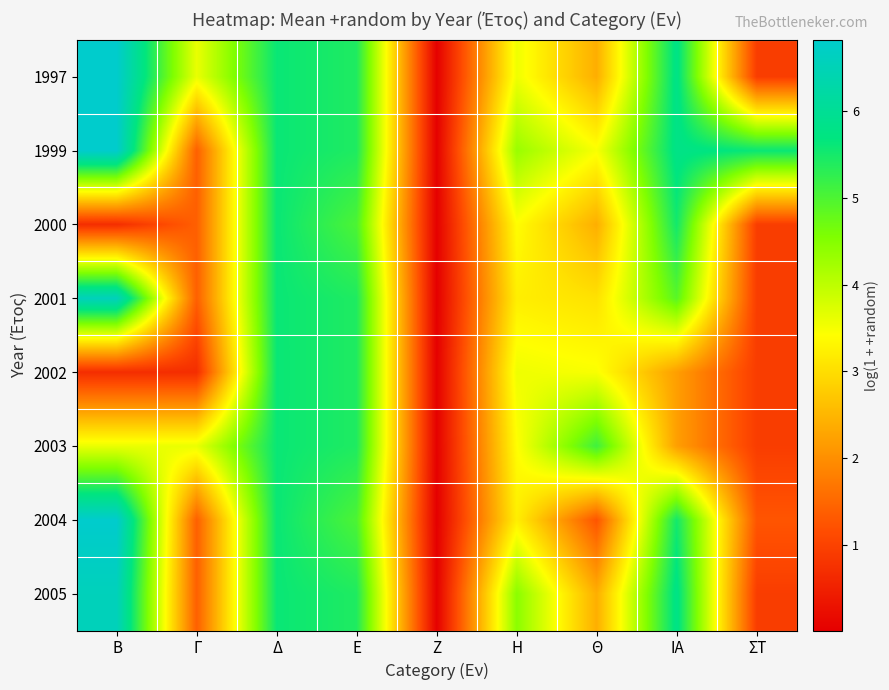

Reading left to right, list all the values displayed in this chart.

1997: Β=6.8	Γ=3.6	Δ=5.6	Ε=5.4	Ζ=0.0	Η=3.6	Θ=2.4	ΙΑ=5.8	ΣΤ=0.9
1999: Β=6.8	Γ=1.4	Δ=5.6	Ε=5.4	Ζ=0.0	Η=4.3	Θ=3.5	ΙΑ=5.8	ΣΤ=5.6
2000: Β=0.7	Γ=1.4	Δ=5.6	Ε=5.0	Ζ=0.0	Η=3.4	Θ=2.4	ΙΑ=5.5	ΣΤ=0.9
2001: Β=6.6	Γ=1.4	Δ=5.6	Ε=5.4	Ζ=0.0	Η=3.2	Θ=3.0	ΙΑ=4.9	ΣΤ=0.9
2002: Β=0.7	Γ=0.7	Δ=5.6	Ε=5.4	Ζ=0.0	Η=3.6	Θ=3.5	ΙΑ=2.2	ΣΤ=0.9
2003: Β=3.6	Γ=3.6	Δ=5.6	Ε=5.4	Ζ=0.0	Η=3.4	Θ=5.1	ΙΑ=2.2	ΣΤ=0.9
2004: Β=6.8	Γ=1.4	Δ=5.6	Ε=5.0	Ζ=0.0	Η=3.2	Θ=1.3	ΙΑ=5.5	ΣΤ=1.3
2005: Β=6.6	Γ=1.4	Δ=5.6	Ε=5.4	Ζ=0.0	Η=4.4	Θ=2.4	ΙΑ=5.8	ΣΤ=0.9